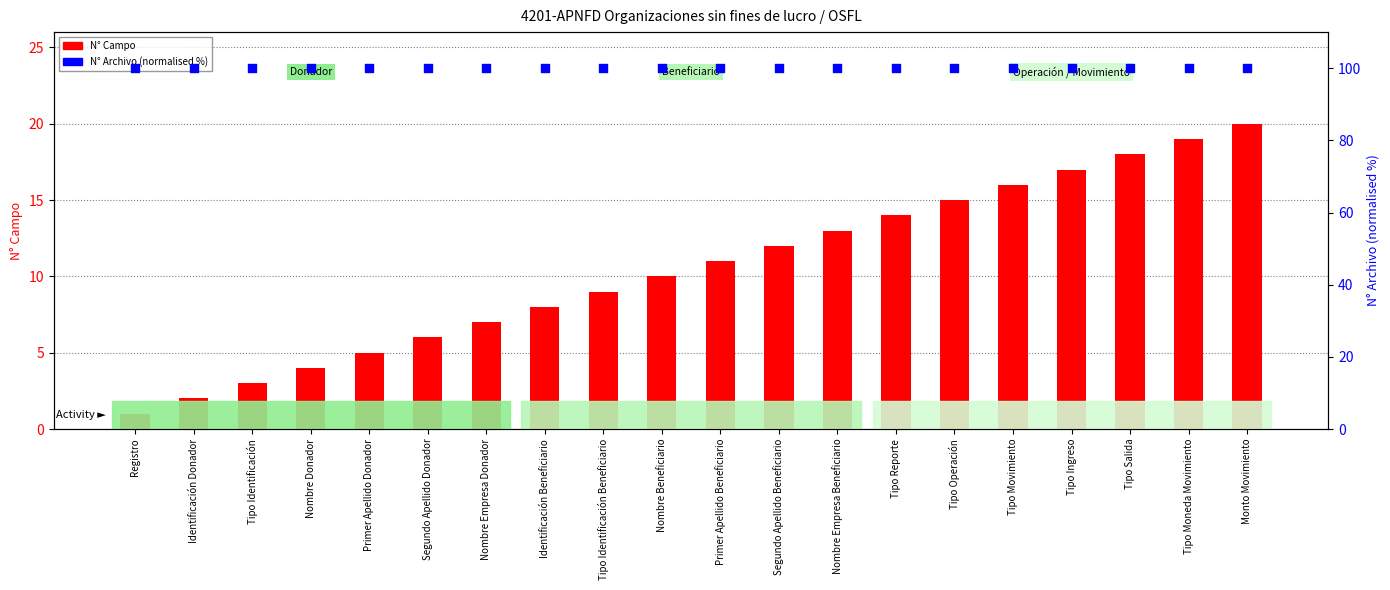

Which series reaches the maximum Y coordinate?

N° Archivo (normalised %)